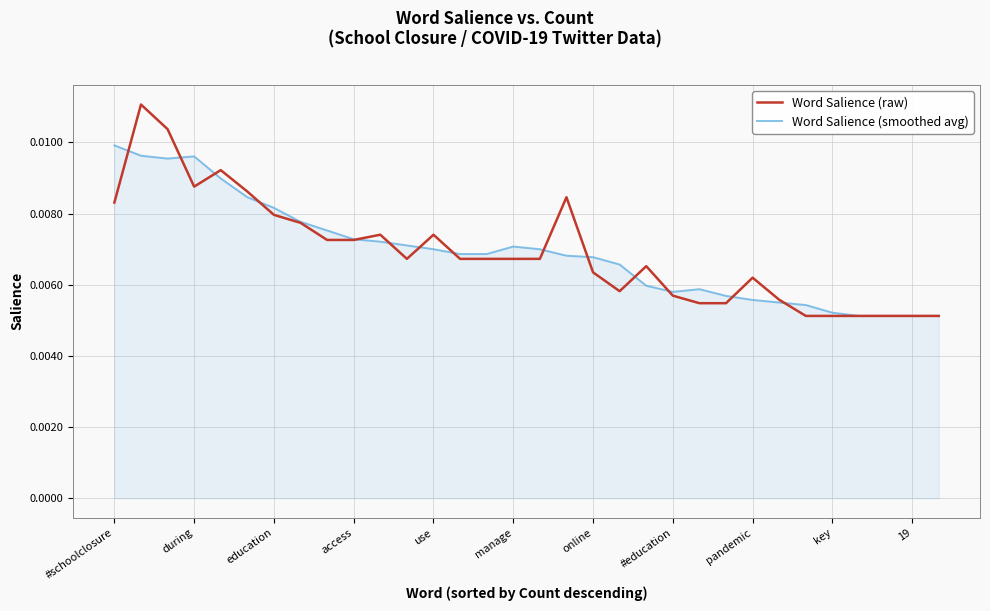

Which series has the widest spread of values?

Word Salience (raw)